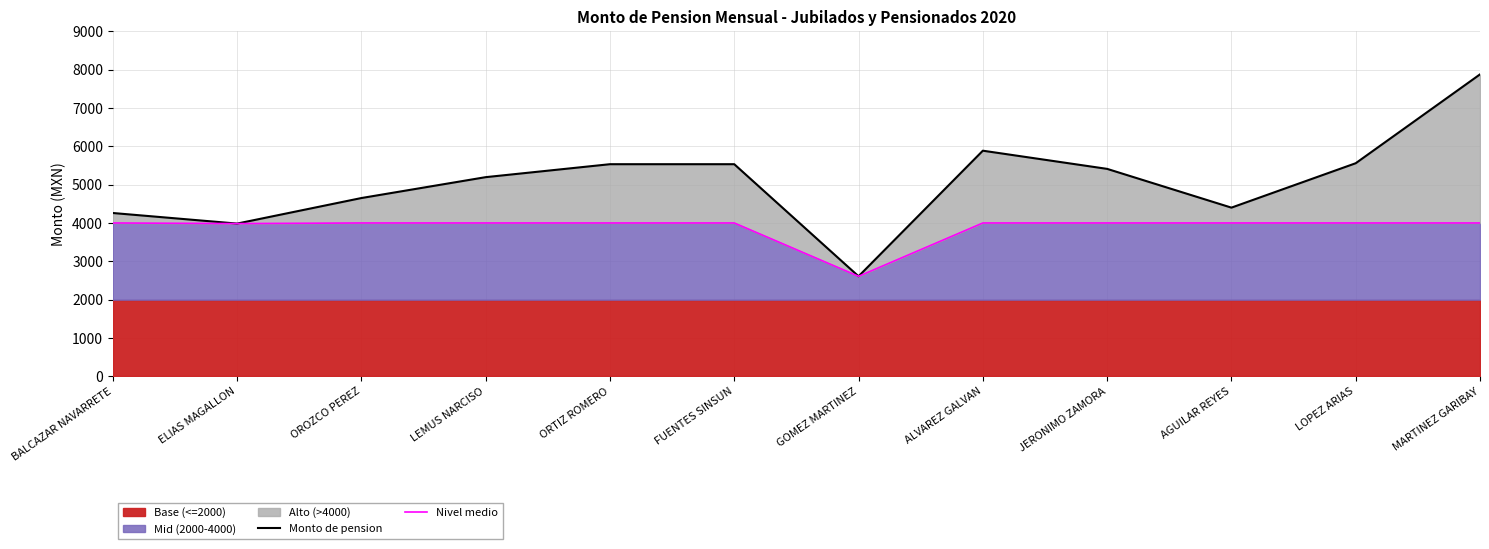

Is it true that Monto de pension equals 12832.3 at MARTINEZ GARIBAY?

False